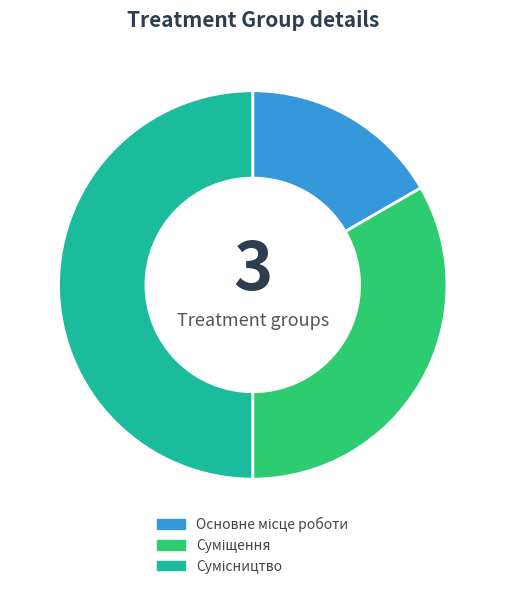

How many segments does this pie chart have?

3